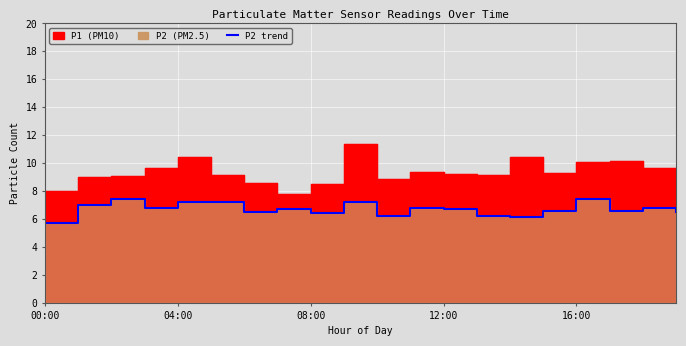

Is it true that the value at 10 is 11.1?

False